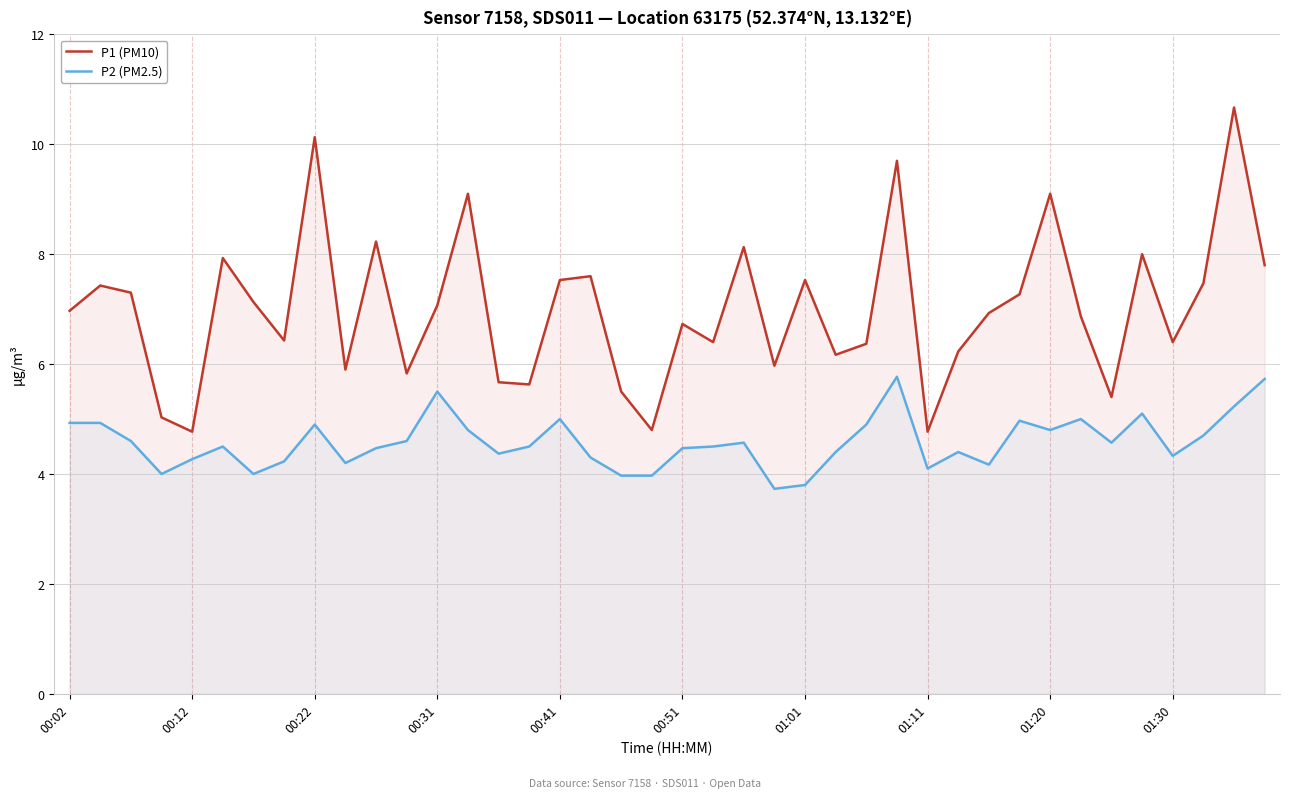

What is the approximate value of P2 (PM2.5) at 39?

5.7